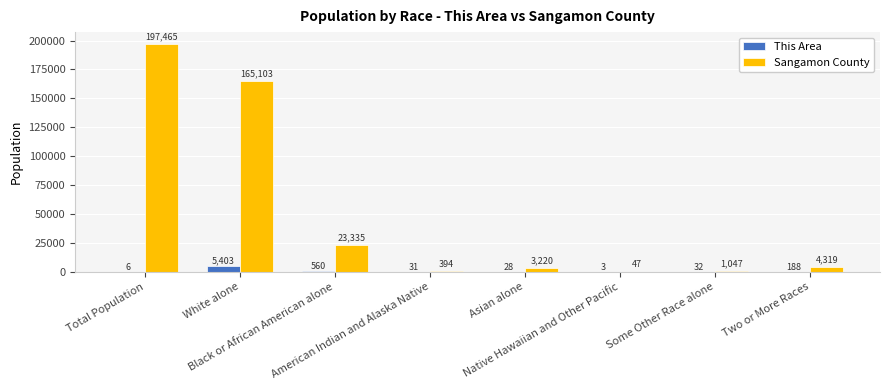

How many distinct data groups are displayed?

2